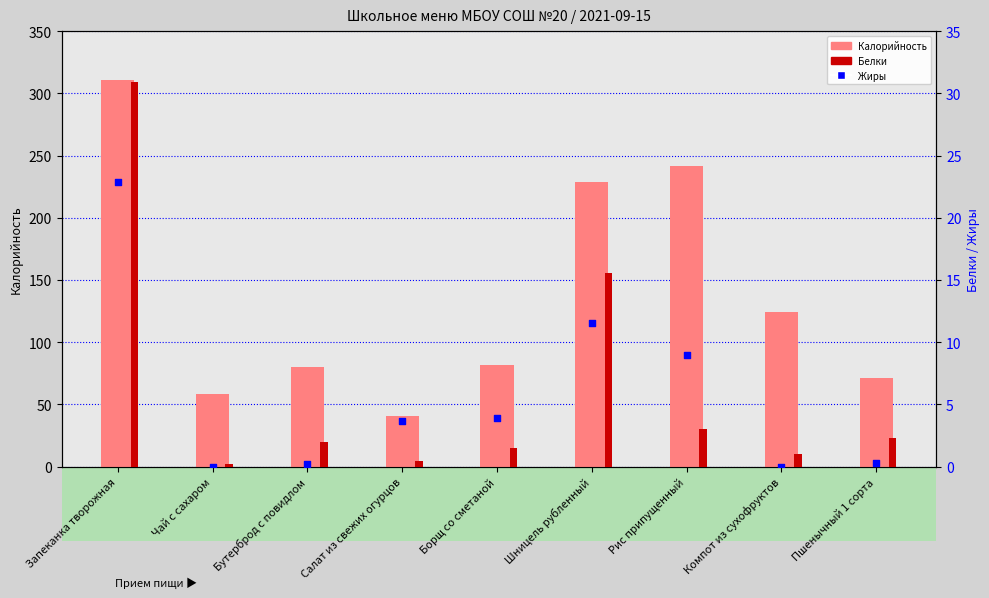

What are all the series names shown in the legend?

Калорийность, Белки, Жиры